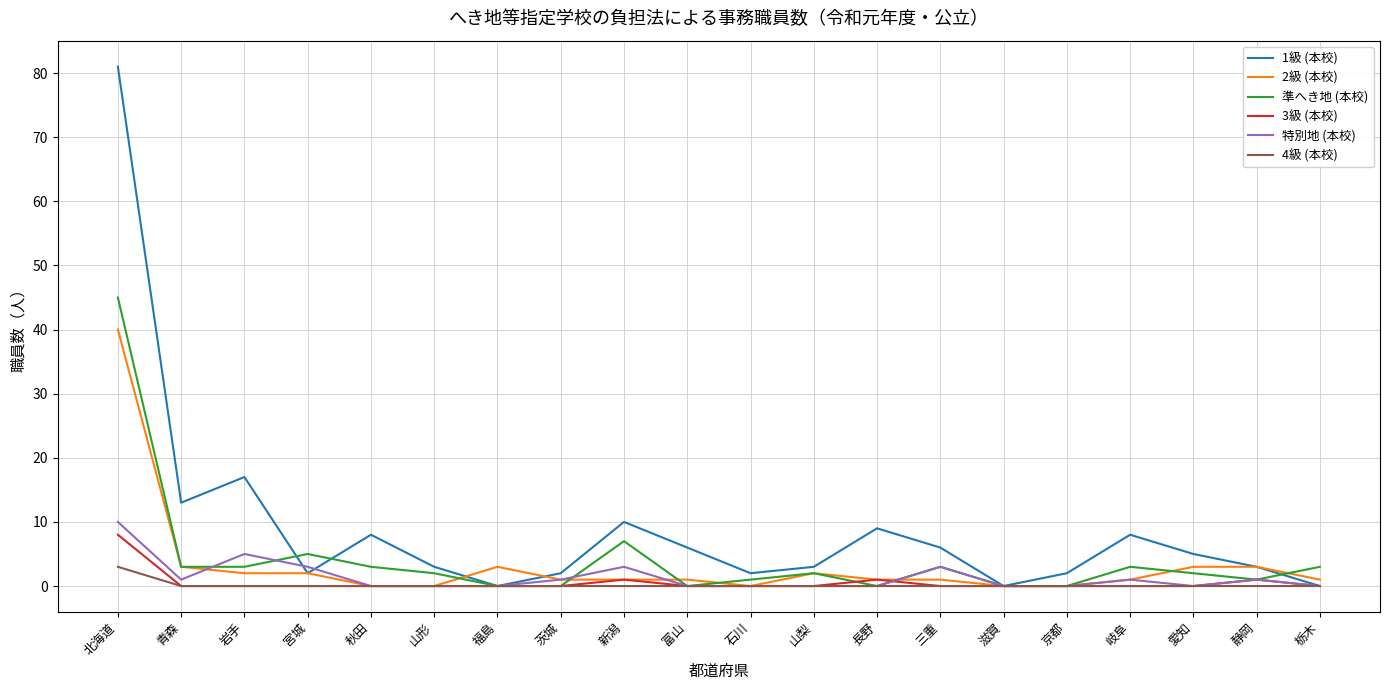

Is the value of 3級 (本校) at 岩手 greater than the value of 2級 (本校) at 静岡?

No